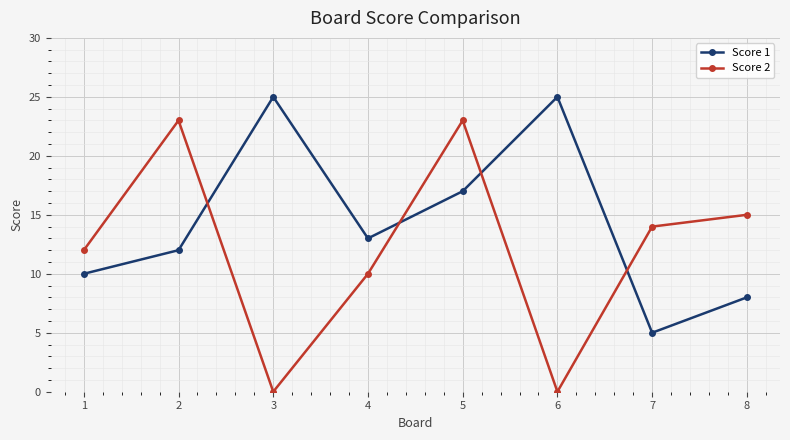

Does the chart display data point markers on the line(s)?

Yes